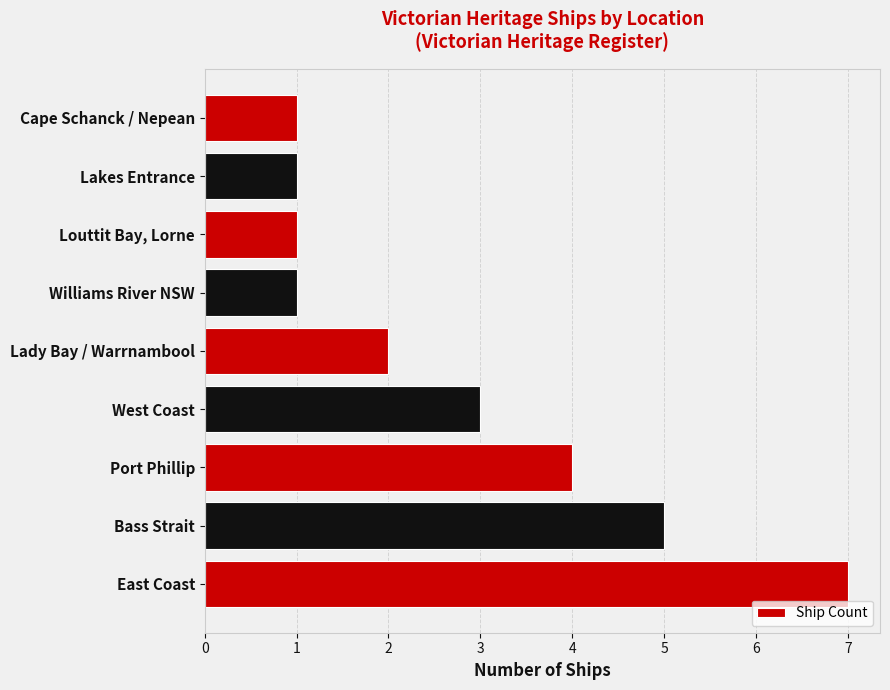

Which has a higher value, Bass Strait or Louttit Bay, Lorne?

Bass Strait